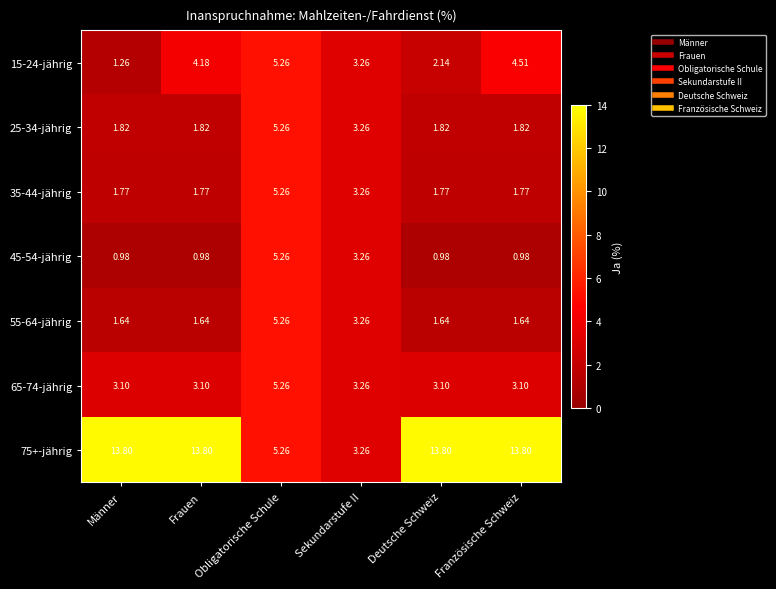

How many series are shown in this chart?

7